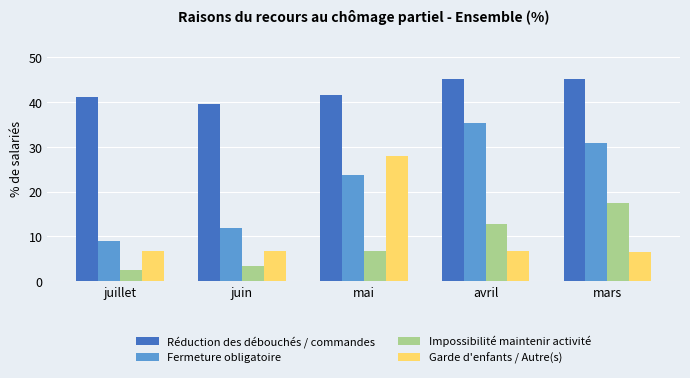

What are all the series names shown in the legend?

Réduction des débouchés / commandes, Fermeture obligatoire, Impossibilité maintenir activité, Garde d'enfants / Autre(s)